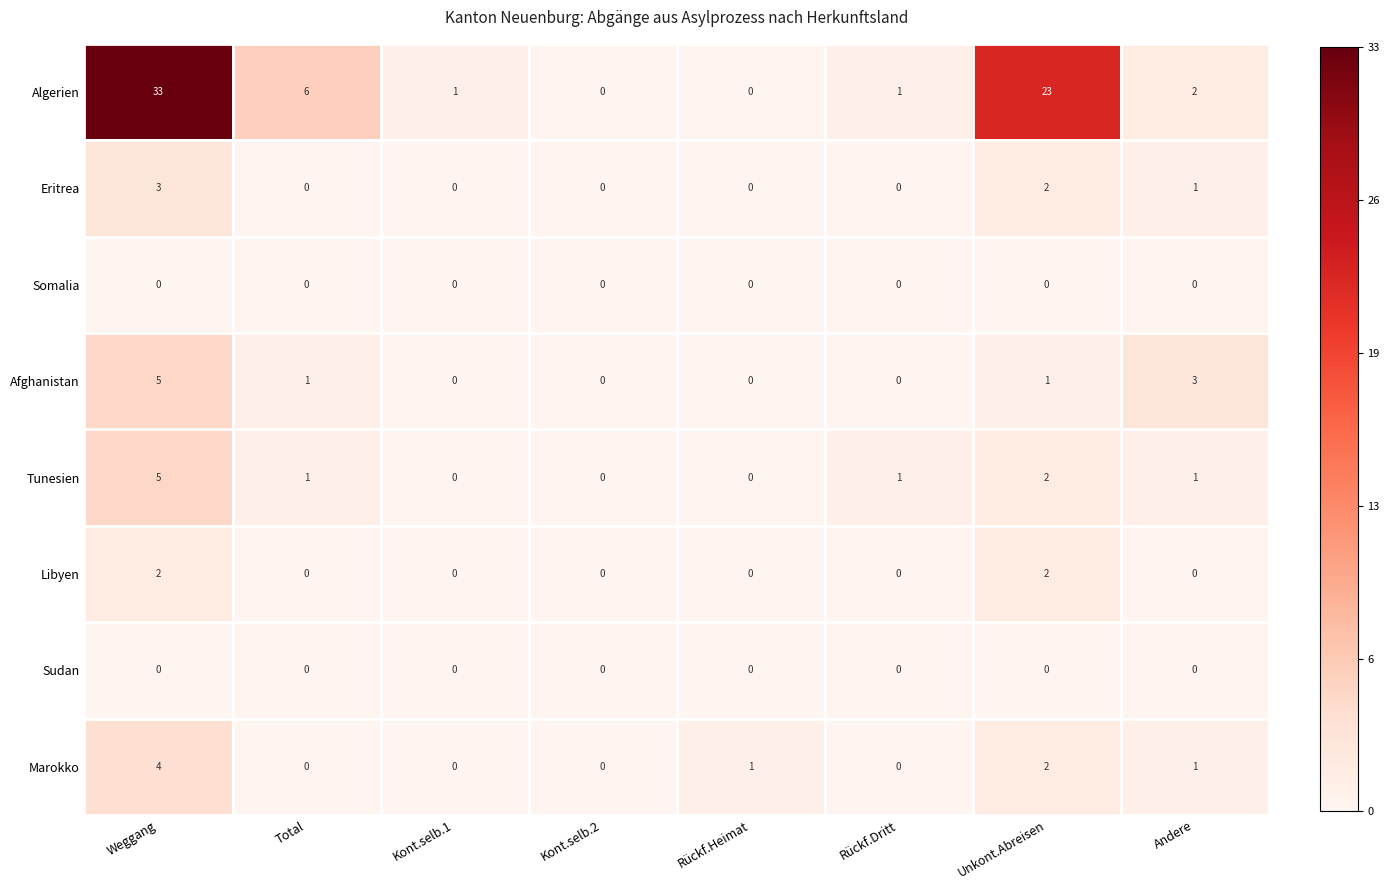

What is the difference between the maximum and minimum values in the Algerien series?

33